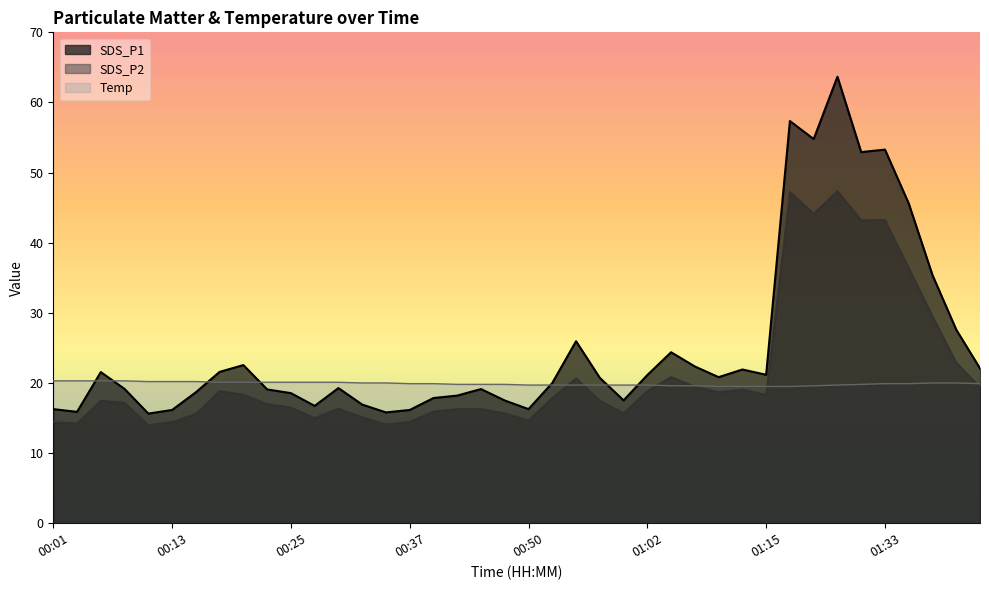

True or false: SDS_P2 and SDS_P1 intersect in this chart.

False